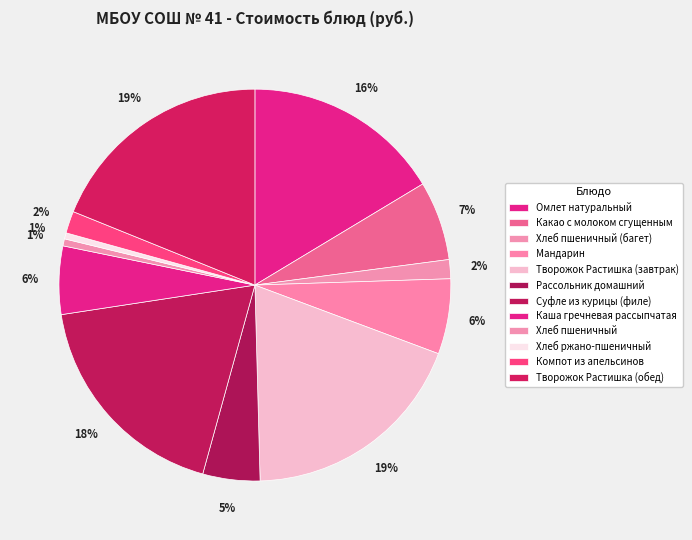

What is the largest slice in the pie chart?

Творожок Растишка (завтрак)